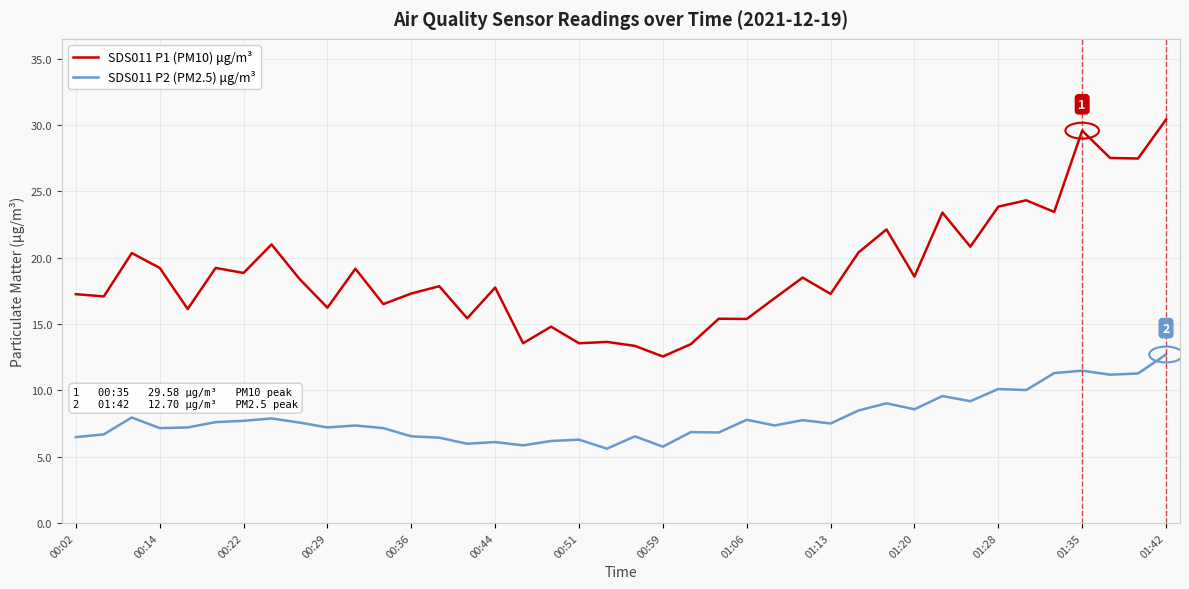

Rank the series by their maximum value, from highest to lowest.

SDS011 P1 (PM10) μg/m³, SDS011 P2 (PM2.5) μg/m³